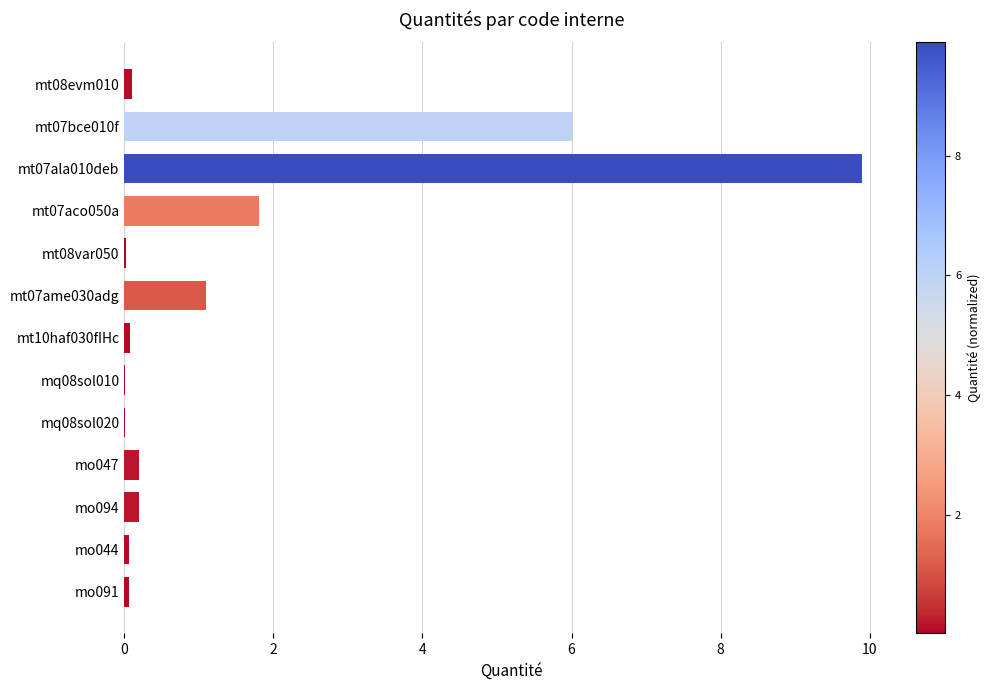

Between mt07bce010f and mt07ala010deb, which is larger?

mt07ala010deb